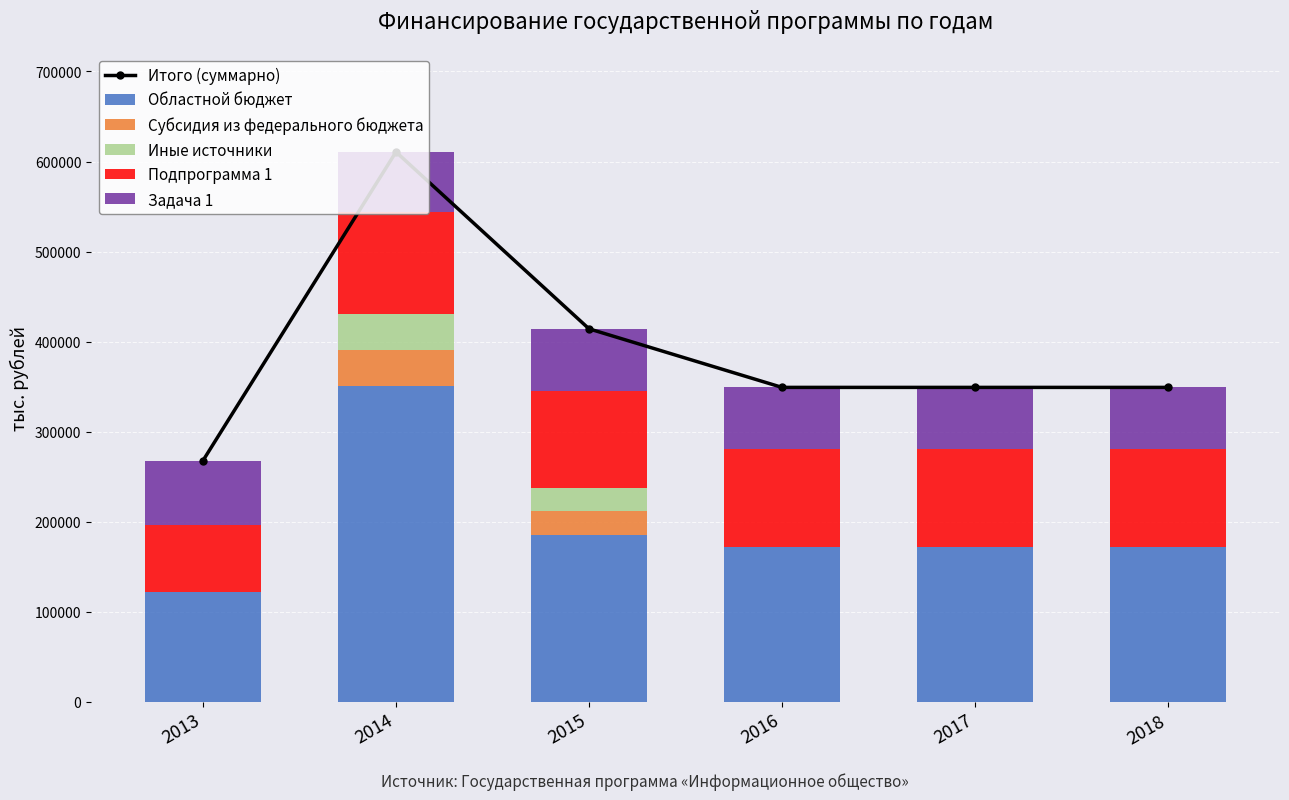

Between 2013 and 2018, which is larger?

2018